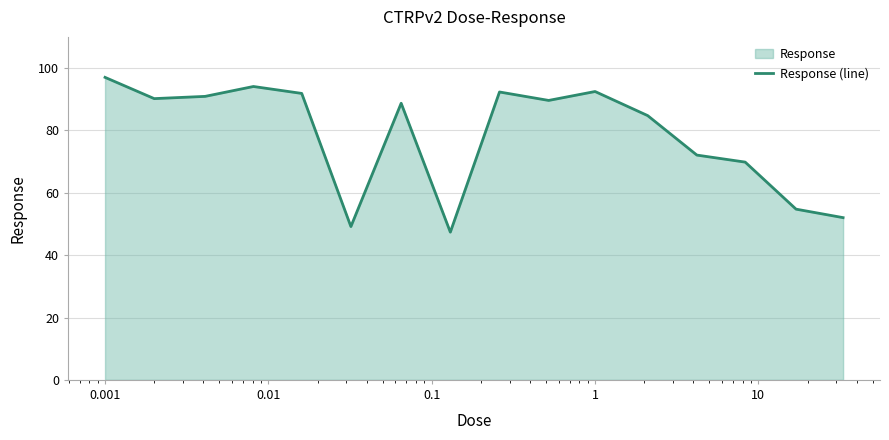

What is the greatest value displayed?

97.0